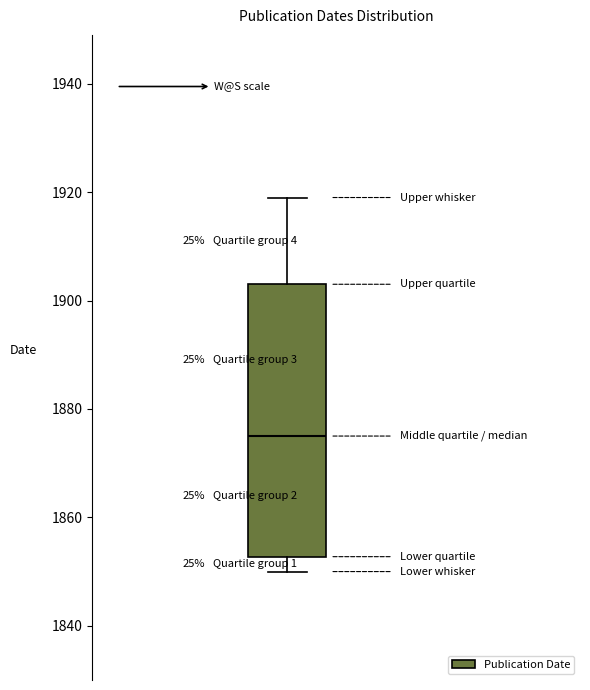

Where does the upper whisker of the box end on the y-axis? The values are not printed on the chart, so give them approximately, as read against the axis.

1920